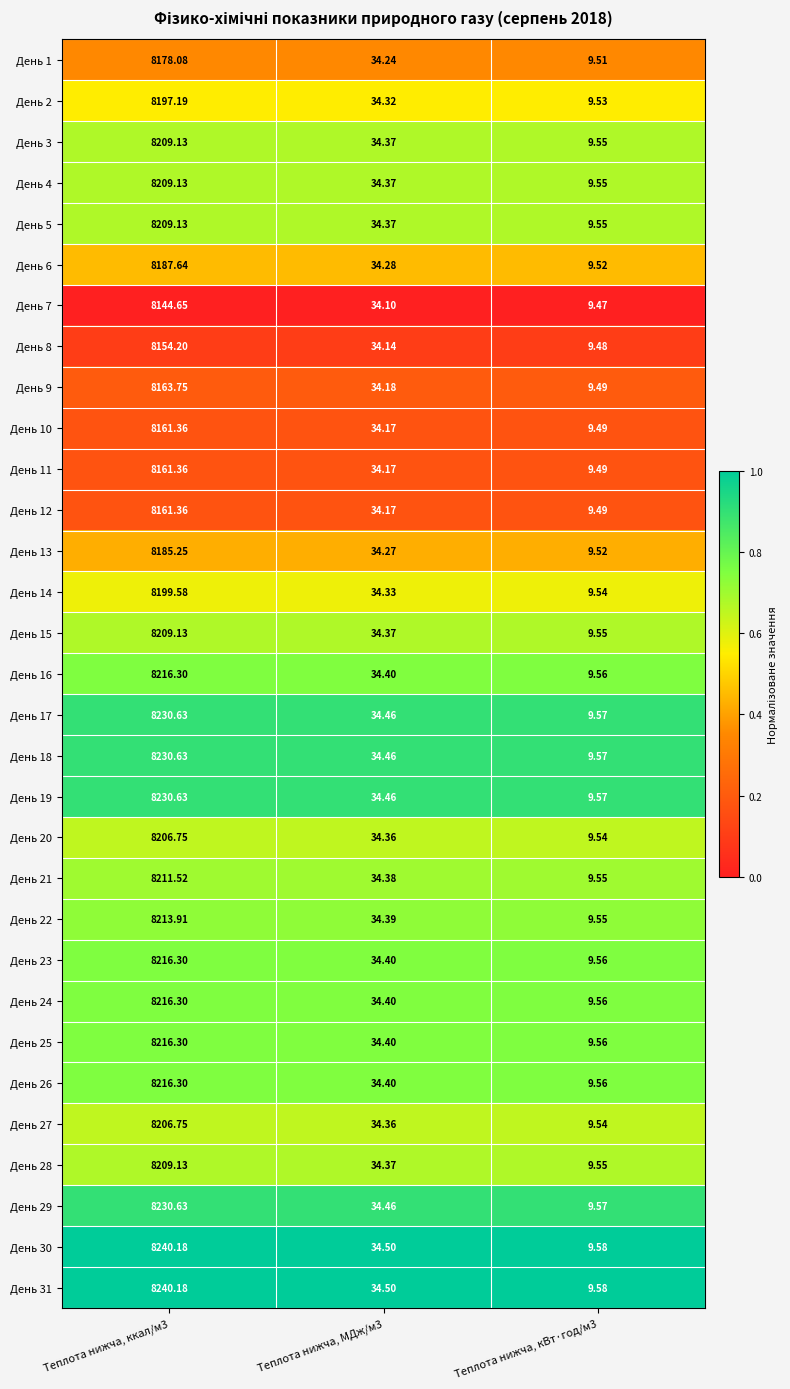

Is the value of День 23 at Теплота нижча, МДж/м3 greater than the value of День 8 at Теплота нижча, ккал/м3?

No